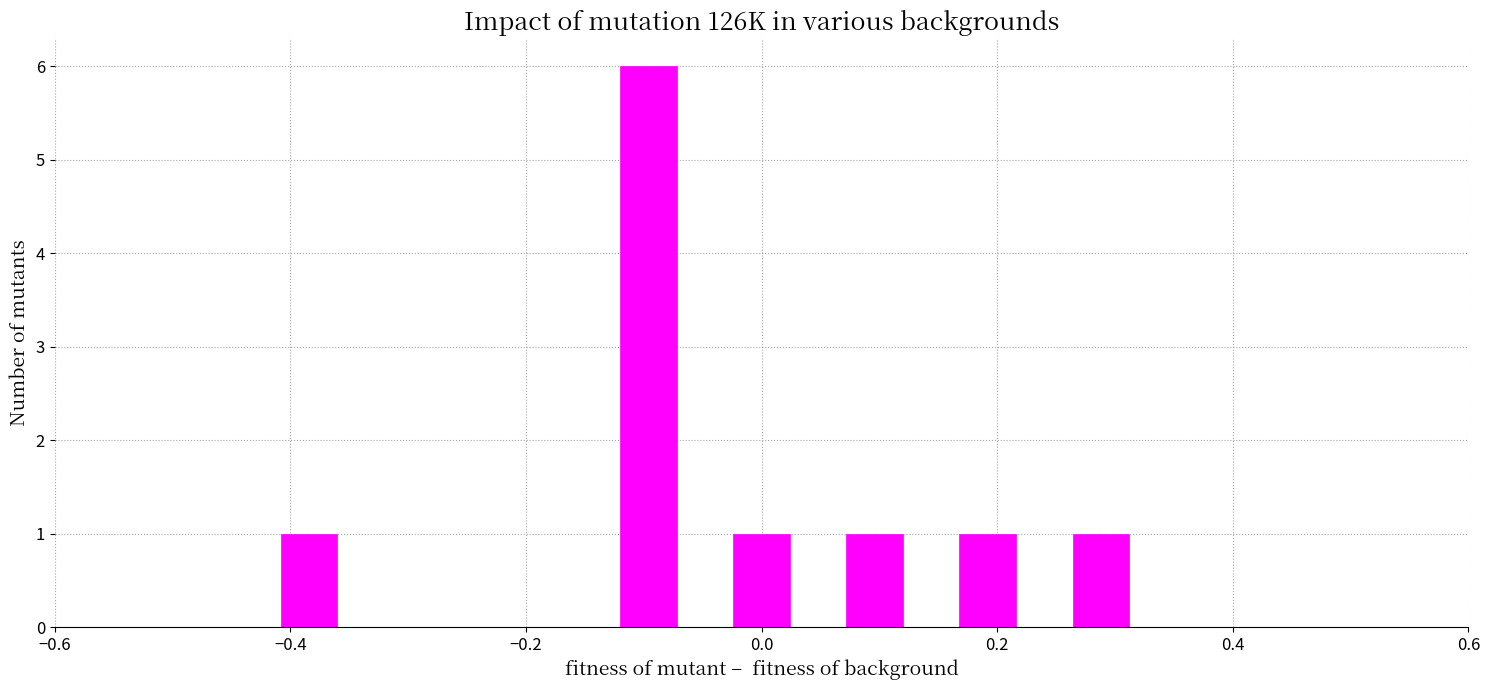

Read against the x-axis, roughly where is the centre of the tallest bar?

-0.10